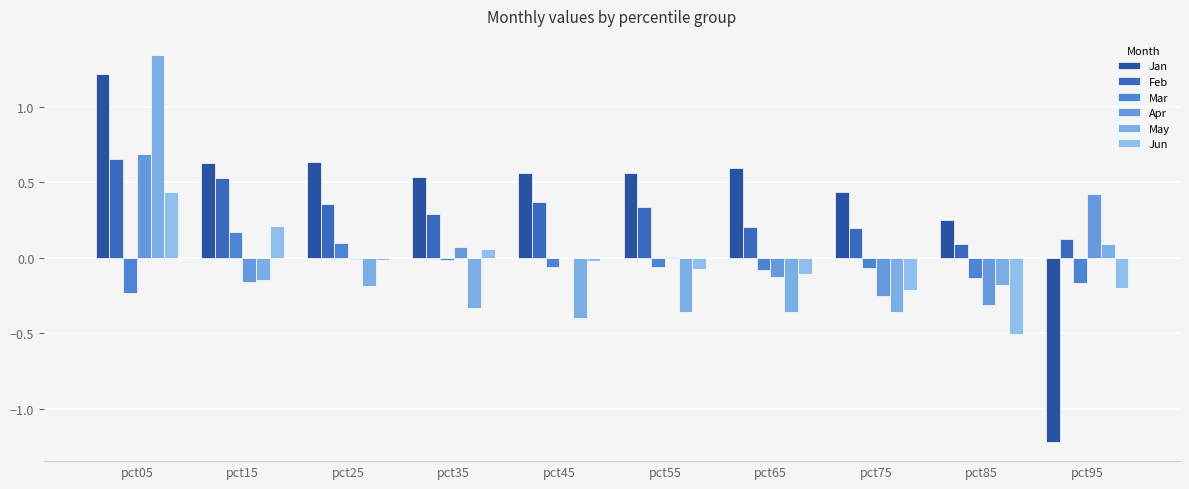

Which label corresponds to the largest value in the chart?

pct05